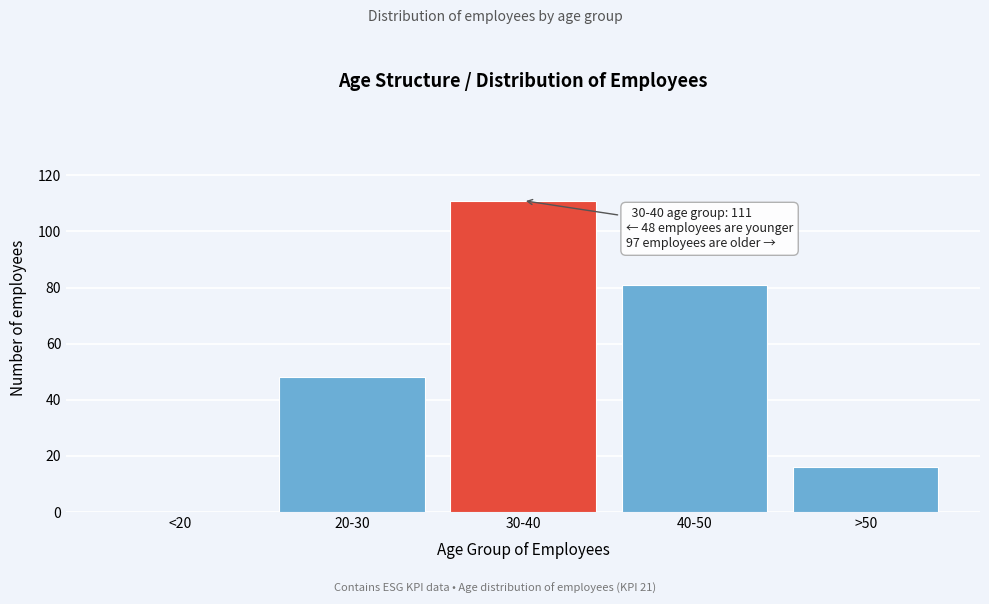

Reading left to right, extract all data points from this chart.

<20=0	20-30=48	30-40=111	40-50=81	>50=16